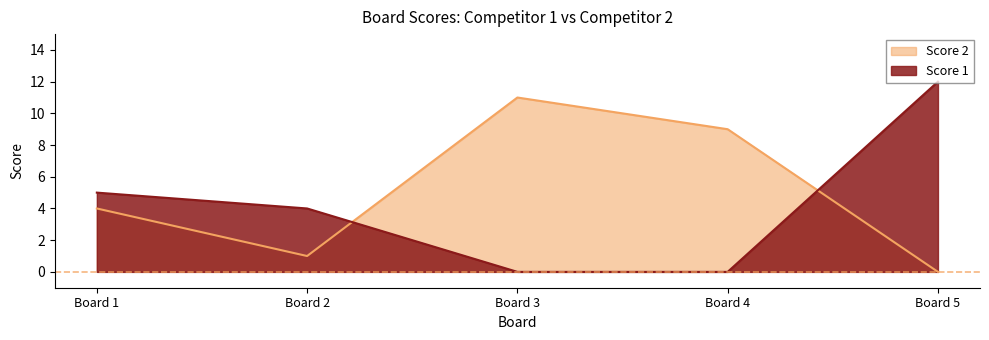

At which category does Score 2 reach its first local peak?

Board 3